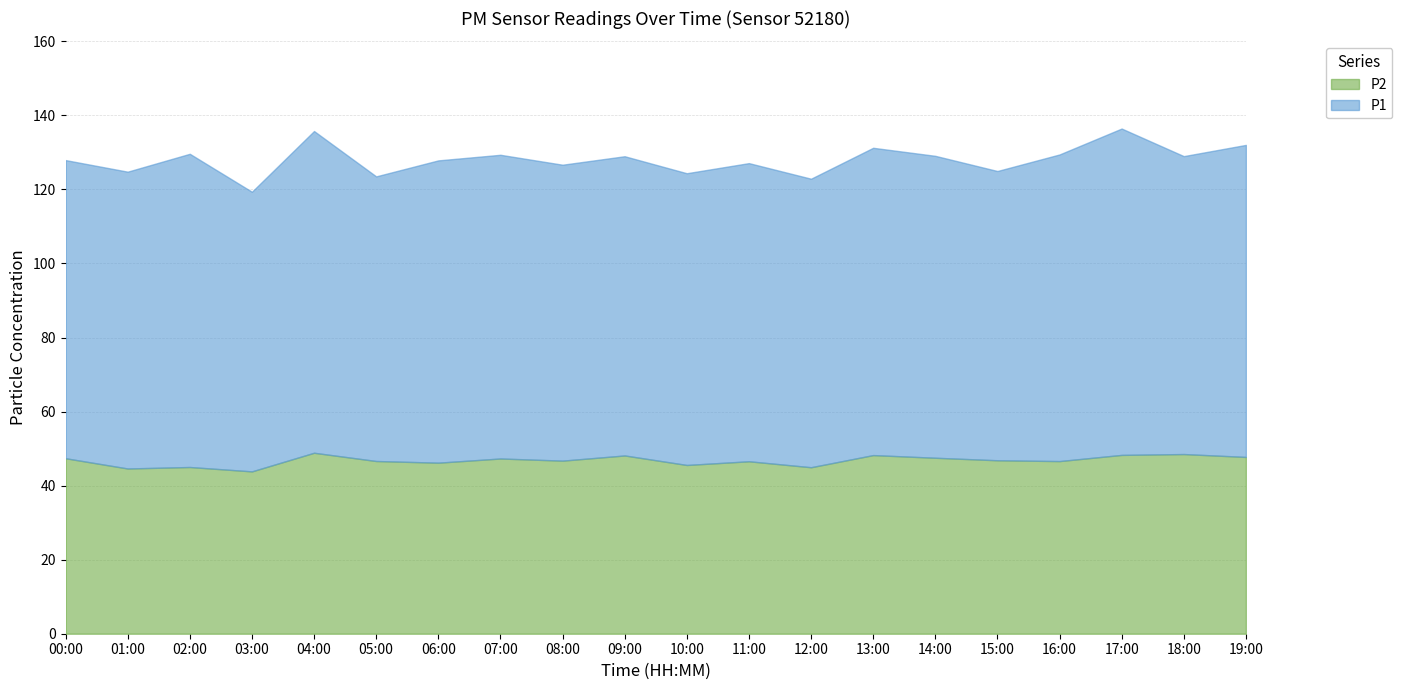

How many distinct data groups are displayed?

2